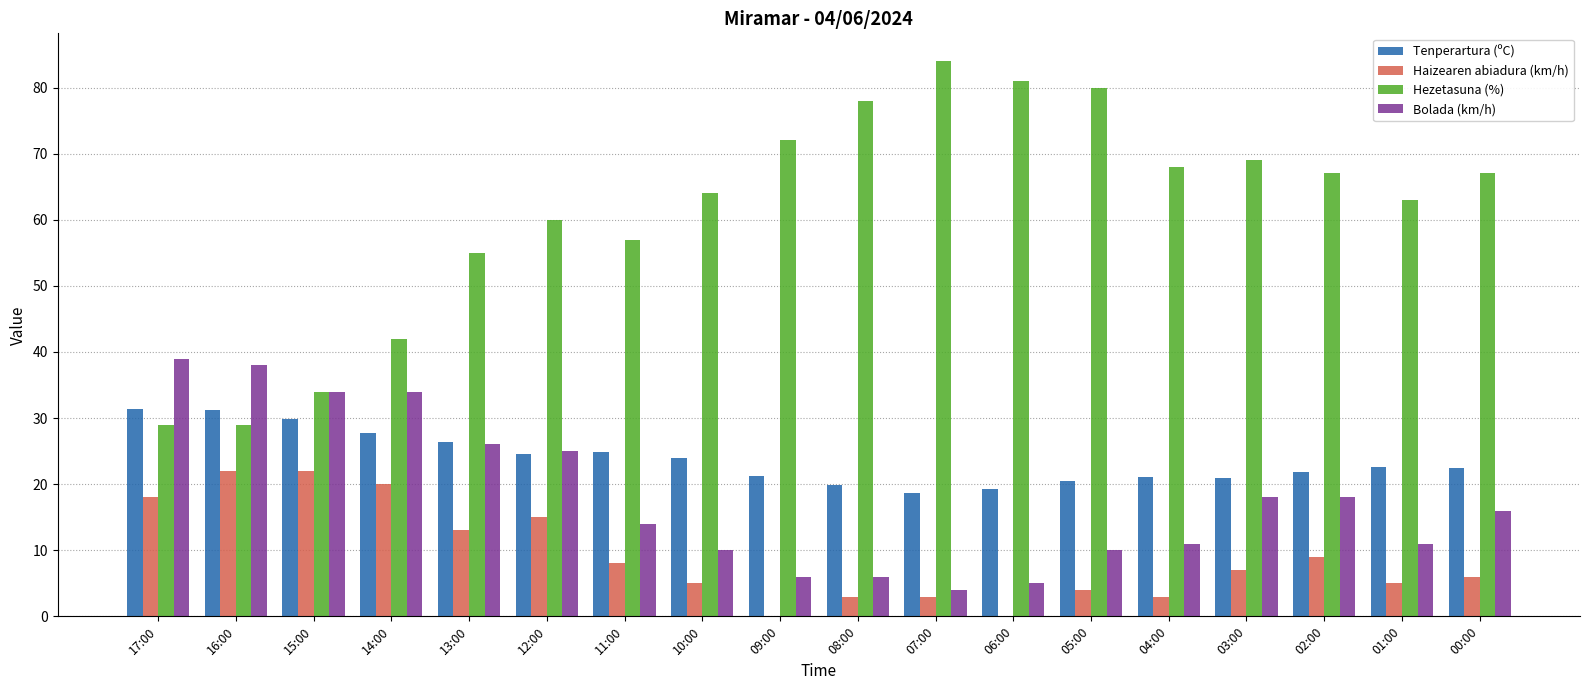

Which series has the largest range (max minus min)?

Hezetasuna (%)